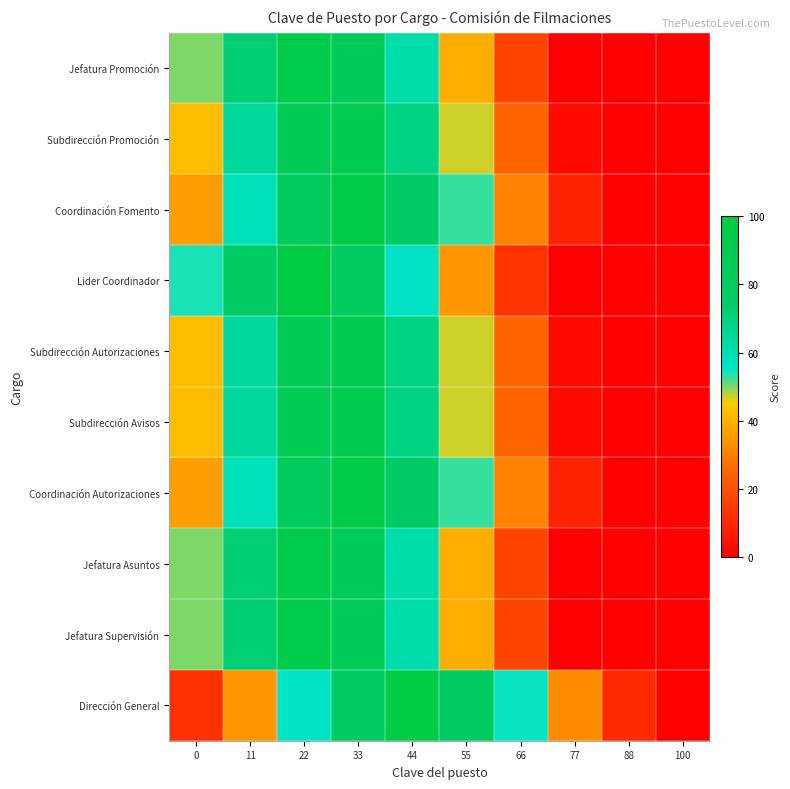

How many series are shown in this chart?

10